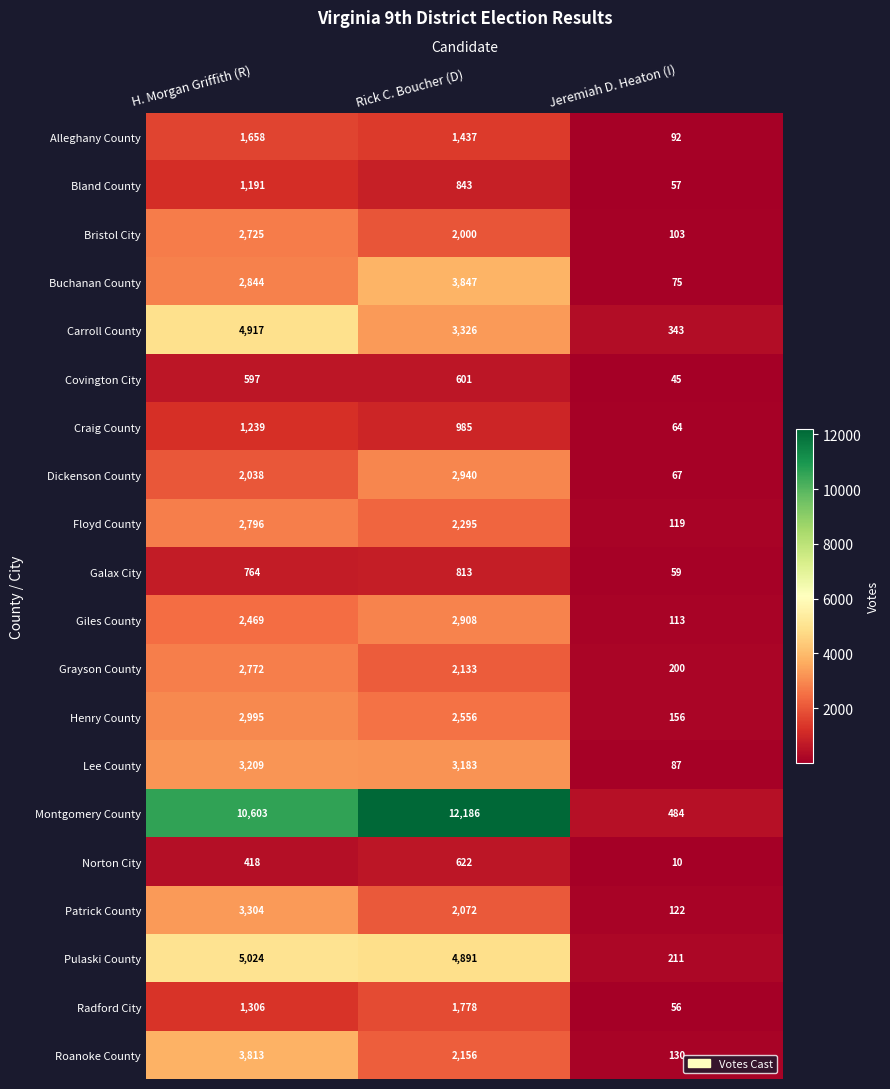

What is the difference between the second highest and minimum values in the Dickenson County series?

1971